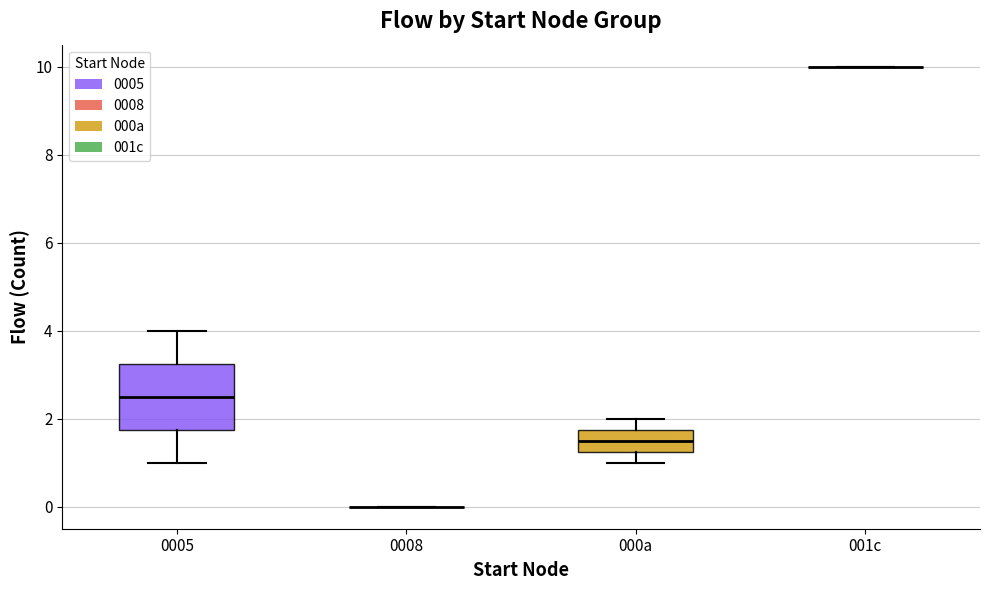

Reading left to right, read every box against the y-axis: the position of its median line, the range the box covers, and the ends of its whiskers. The values are not printed on the chart, so give them approximately, as read against the axis.

0005: median 2.6, box 1.8 to 3.2, whiskers 1.0 to 4.0
0008: box collapsed to a line at 0.0, whiskers 0.0 to 0.0
000a: median 1.6, box 1.2 to 1.8, whiskers 1.0 to 2.0
001c: box collapsed to a line at 10.0, whiskers 10.0 to 10.0